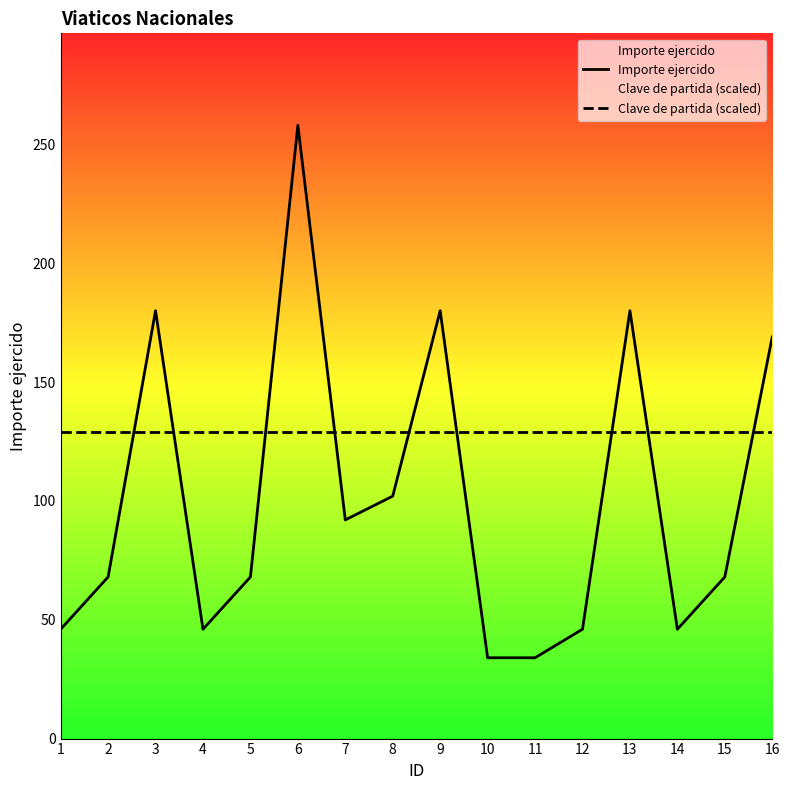

The Clave de partida (scaled) series shows 62 at 3. True or false?

False